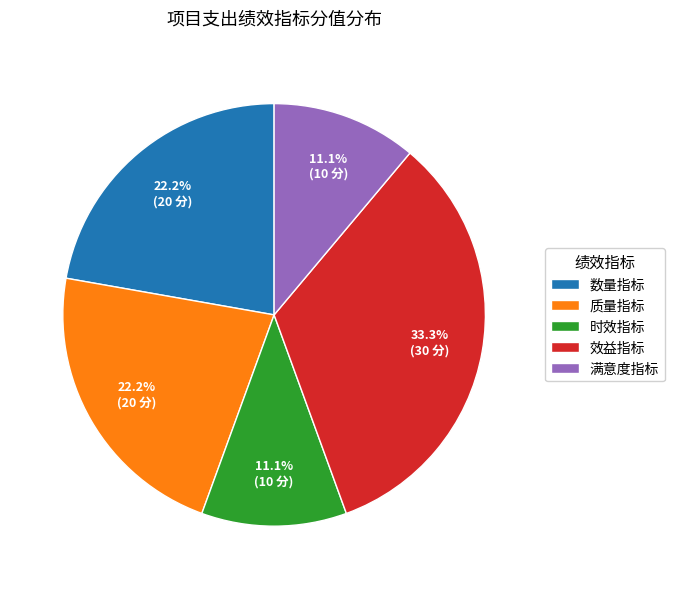

To the nearest percent, what is the difference between the 时效指标 and 效益指标 slice percentages?

22%